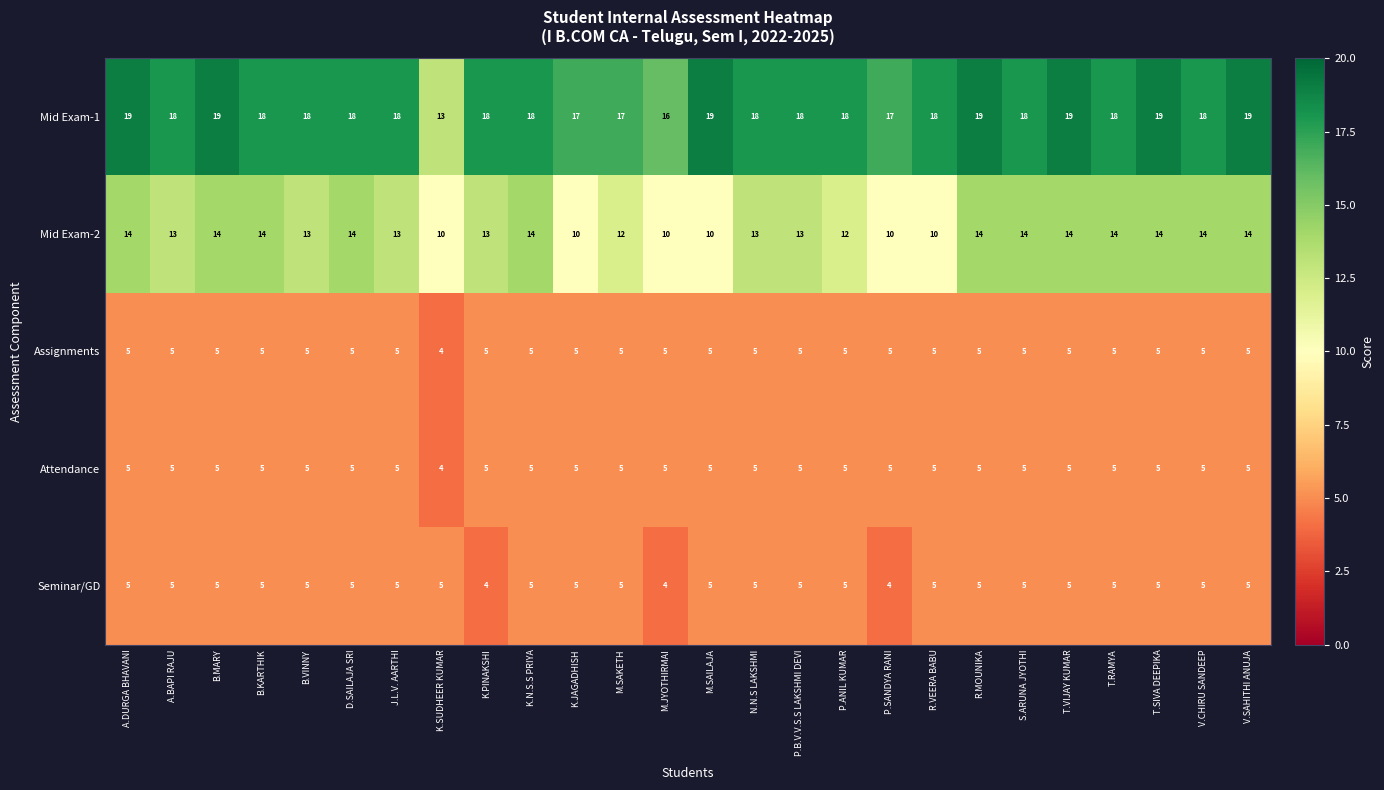

True or false: Attendance has a value of 5 at S.ARUNA JYOTHI.

True